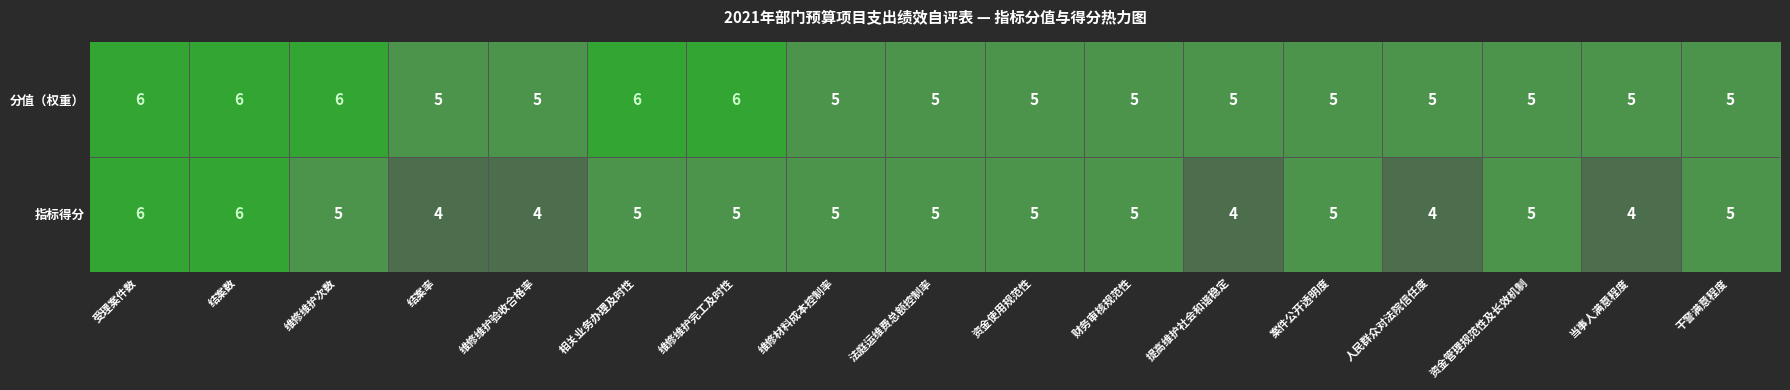

How many data points in 指标得分 are less than 5?

5